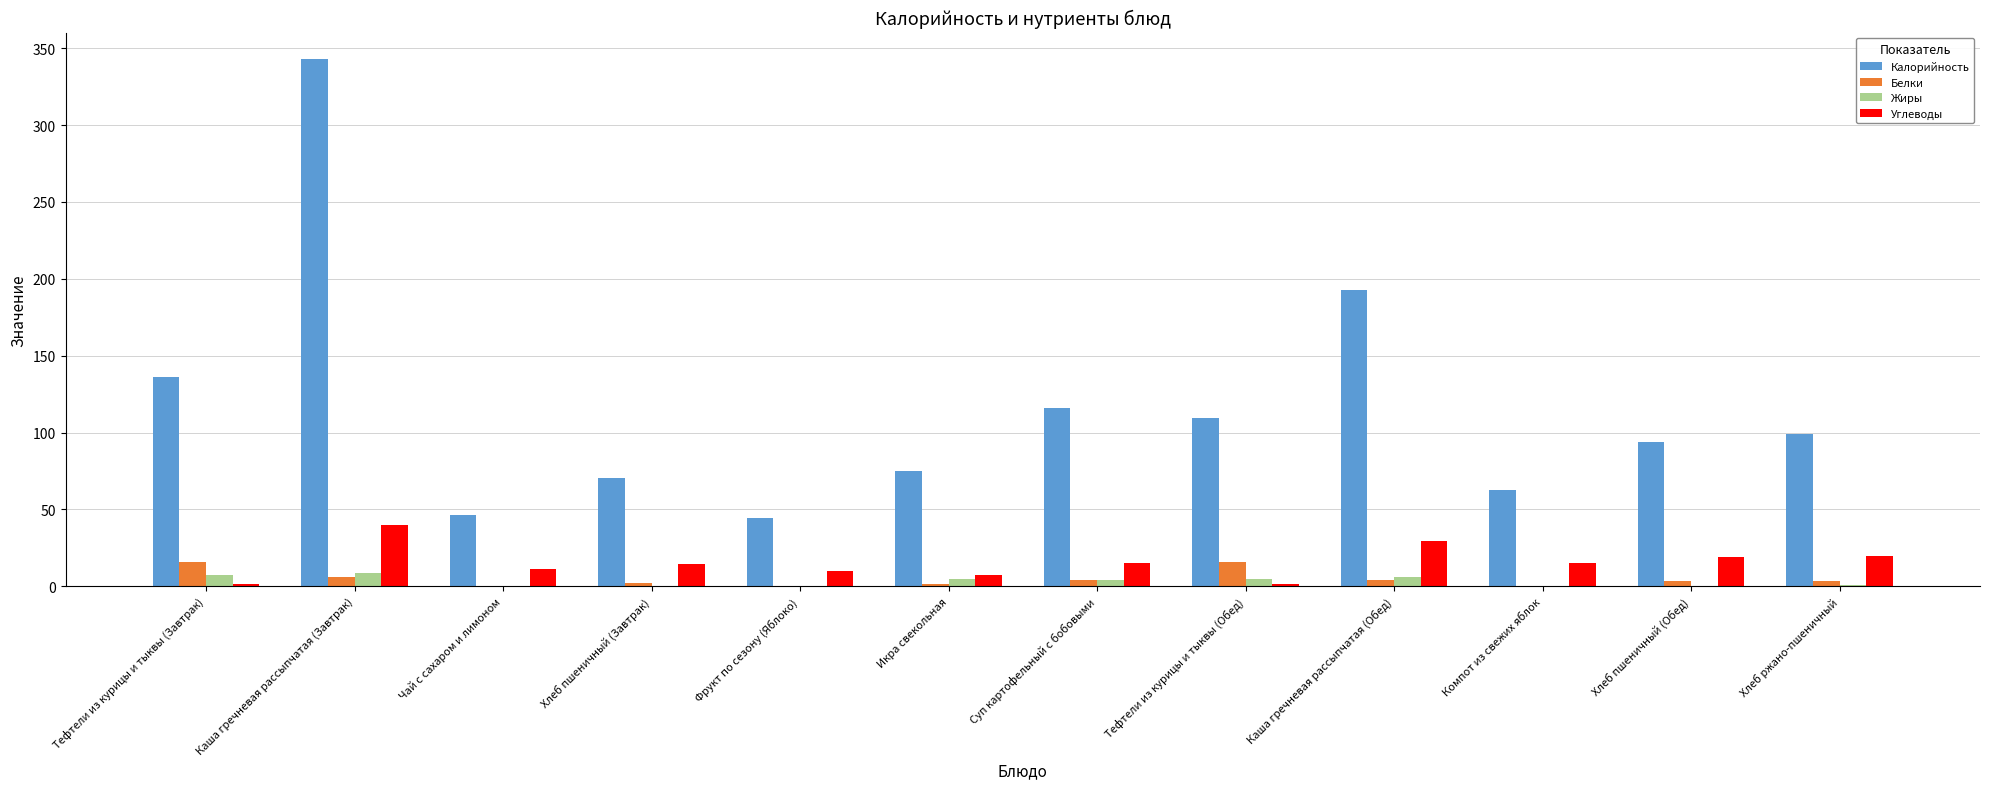

What is the sum of all Жиры values?

37.4